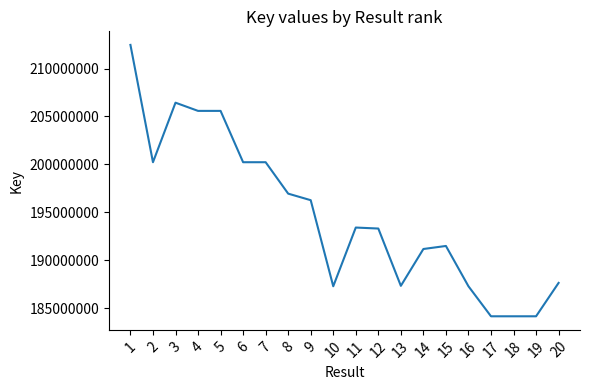

Does the chart display data point markers on the line(s)?

No